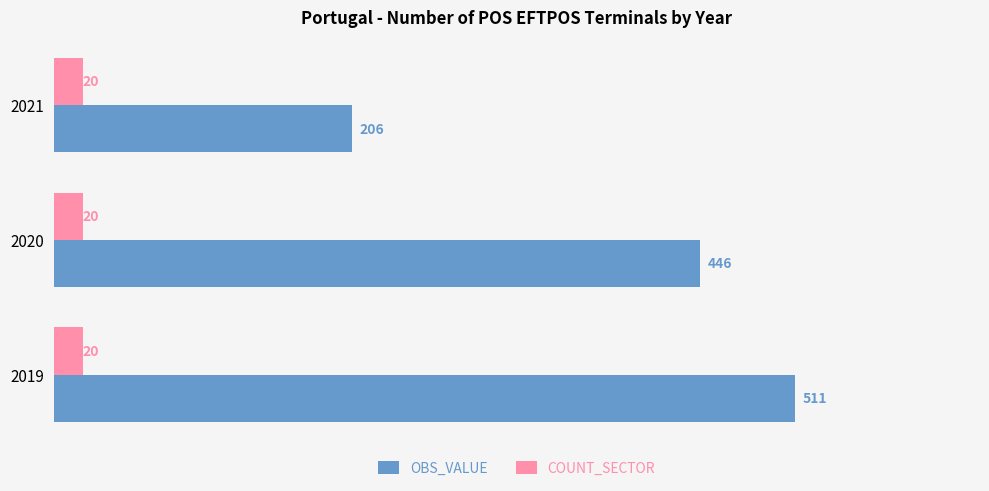

What is the sum of all COUNT_SECTOR values?

60